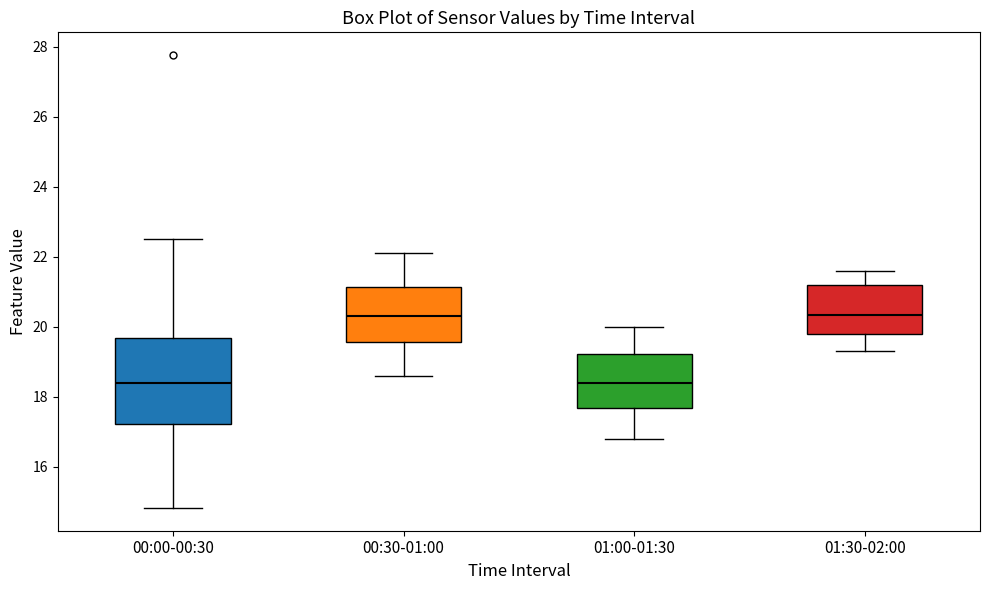

Reading left to right, read every box against the y-axis: the position of its median line, the range the box covers, and the ends of its whiskers. The values are not printed on the chart, so give them approximately, as read against the axis.

00:00-00:30: median 18.4, box 17.2 to 19.6, whiskers 14.8 to 22.6
00:30-01:00: median 20.4, box 19.6 to 21.2, whiskers 18.6 to 22.2
01:00-01:30: median 18.4, box 17.6 to 19.2, whiskers 16.8 to 20.0
01:30-02:00: median 20.4, box 19.8 to 21.2, whiskers 19.4 to 21.6